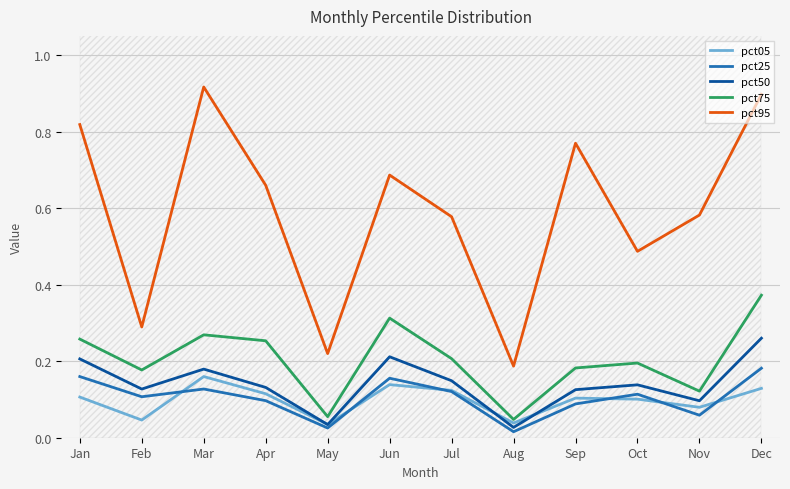

What is the difference between the highest and lowest values at Jul?

0.5